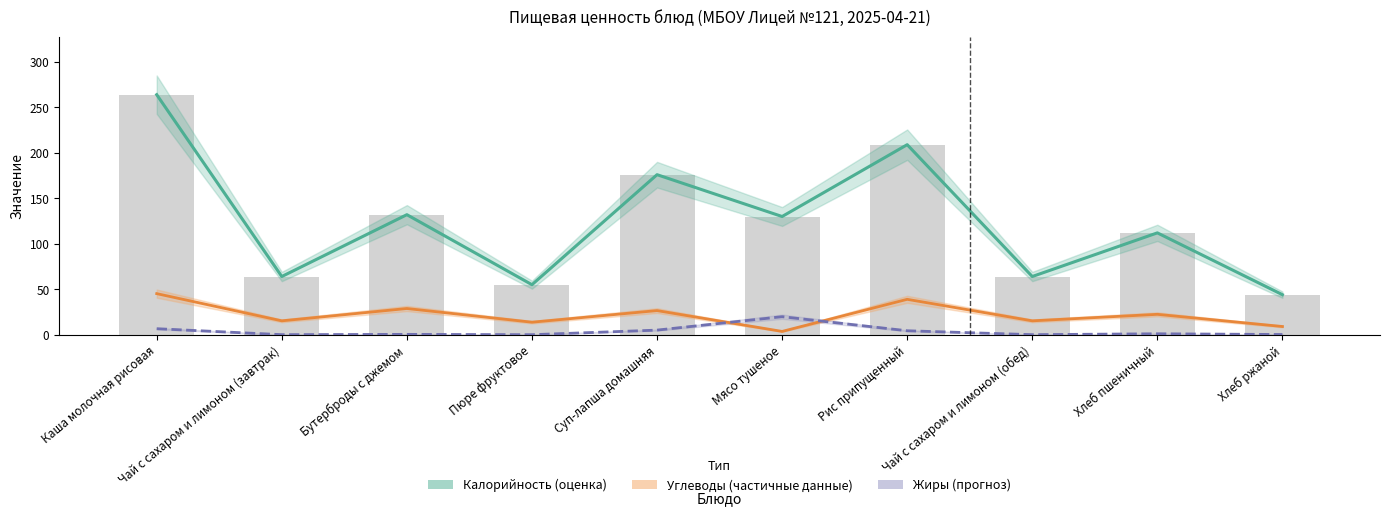

Are the bars horizontal?

No